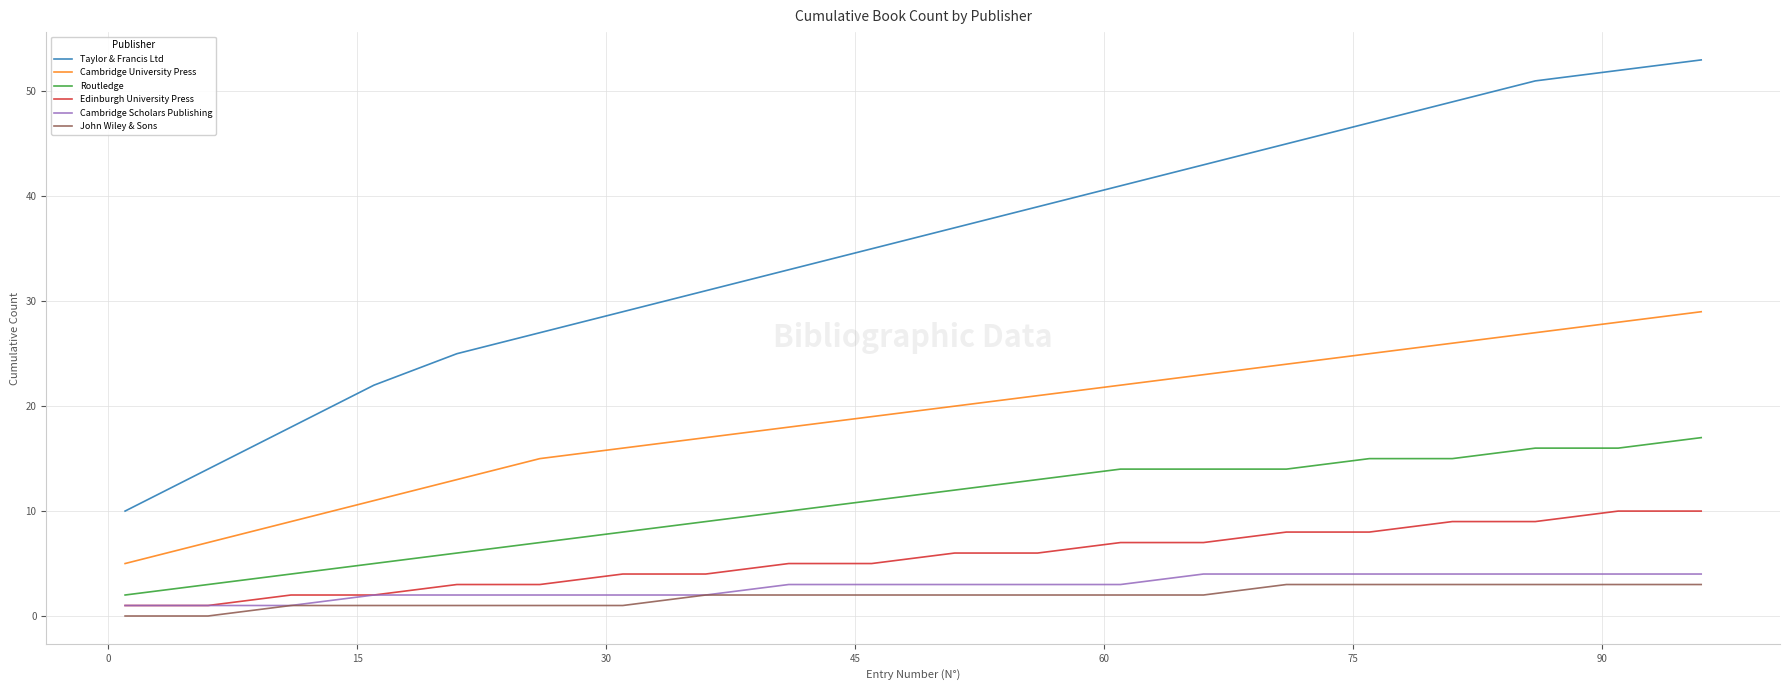

Which series has the widest spread of values?

Taylor & Francis Ltd